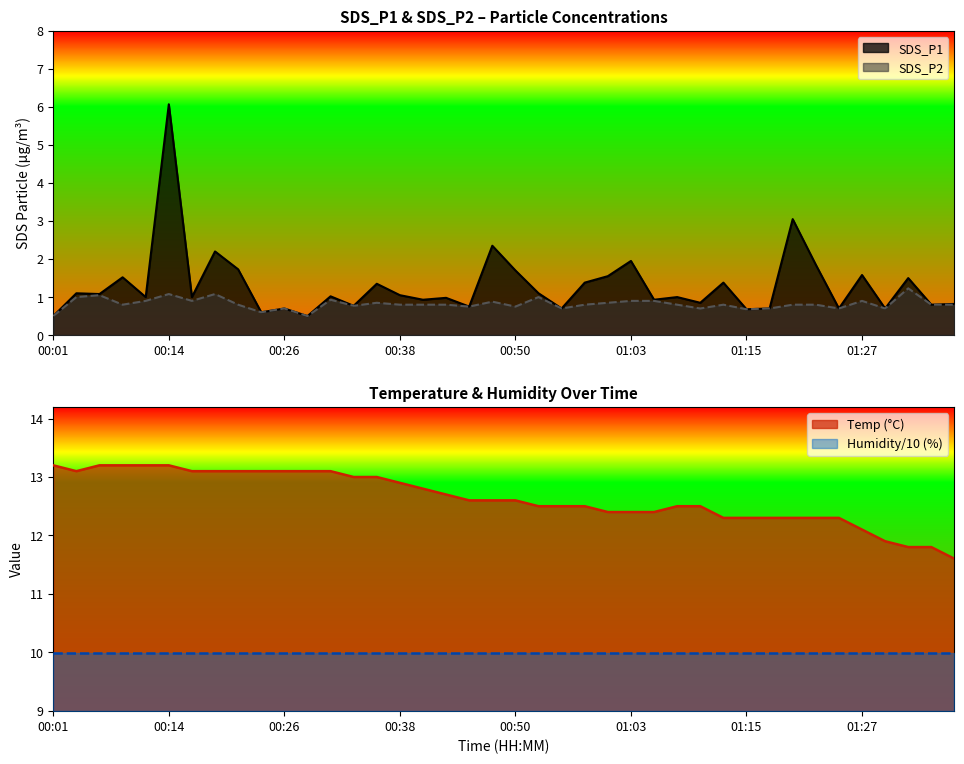

List the labels in order of SDS_P2 value, largest first.

01:32, 00:14, 00:18, 00:06, 00:04, 00:53, 00:31, 00:11, 00:16, 01:03, 01:05, 01:27, 00:48, 00:36, 01:00, 00:09, 00:21, 00:38, 00:41, 00:43, 00:58, 01:08, 01:13, 01:20, 01:22, 01:35, 01:37, 00:33, 00:45, 00:50, 00:26, 00:55, 01:10, 01:17, 01:25, 01:30, 01:15, 00:23, 00:01, 00:28